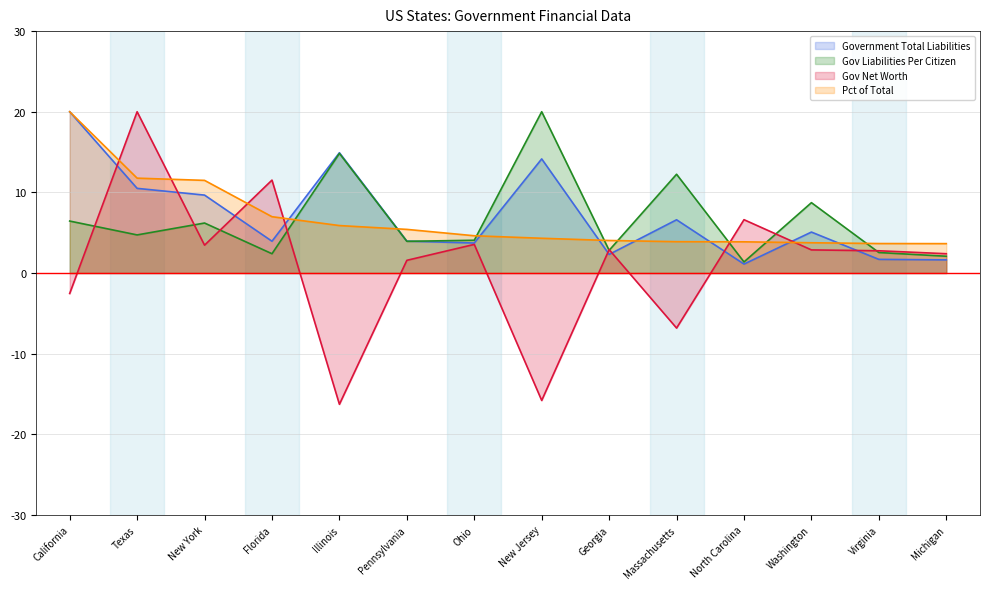

What is the total value across all series at California?

43.9